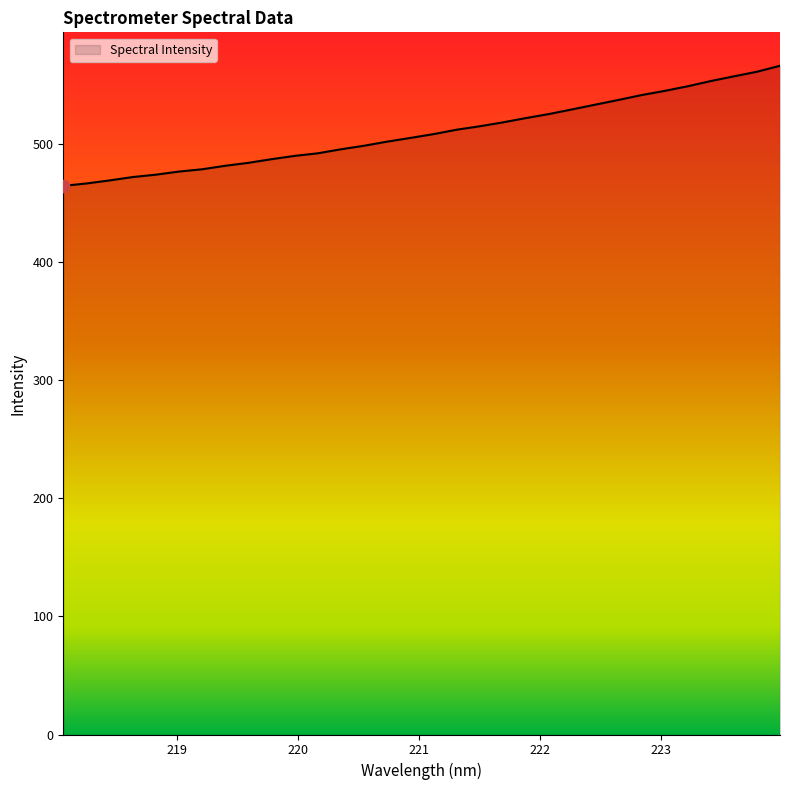

What is the smallest value displayed?

464.2